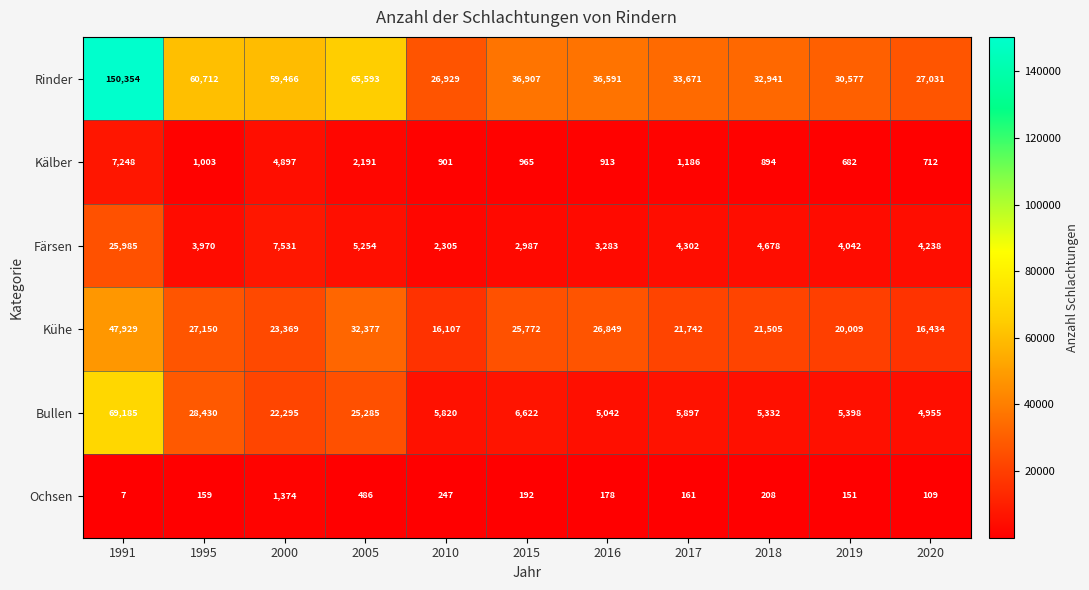

What is the lowest value of the Färsen series?

2305